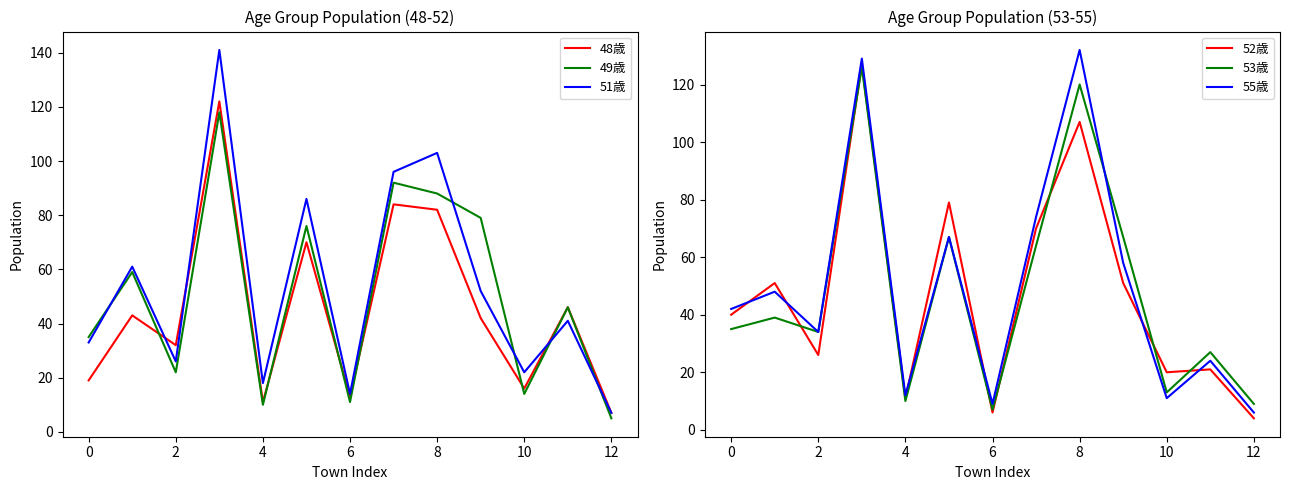

Which series has the largest total across all categories?

51歳